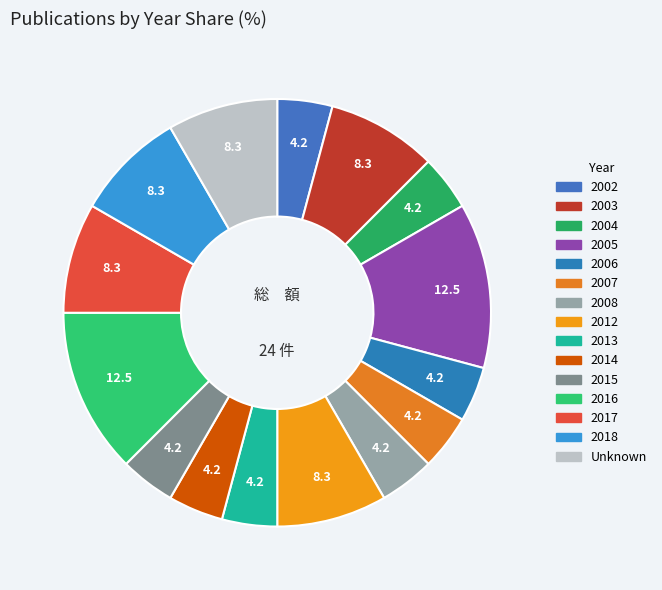

Rank the categories by value from lowest to highest.

2002, 2004, 2006, 2007, 2008, 2013, 2014, 2015, 2003, 2012, 2017, 2018, Unknown, 2005, 2016